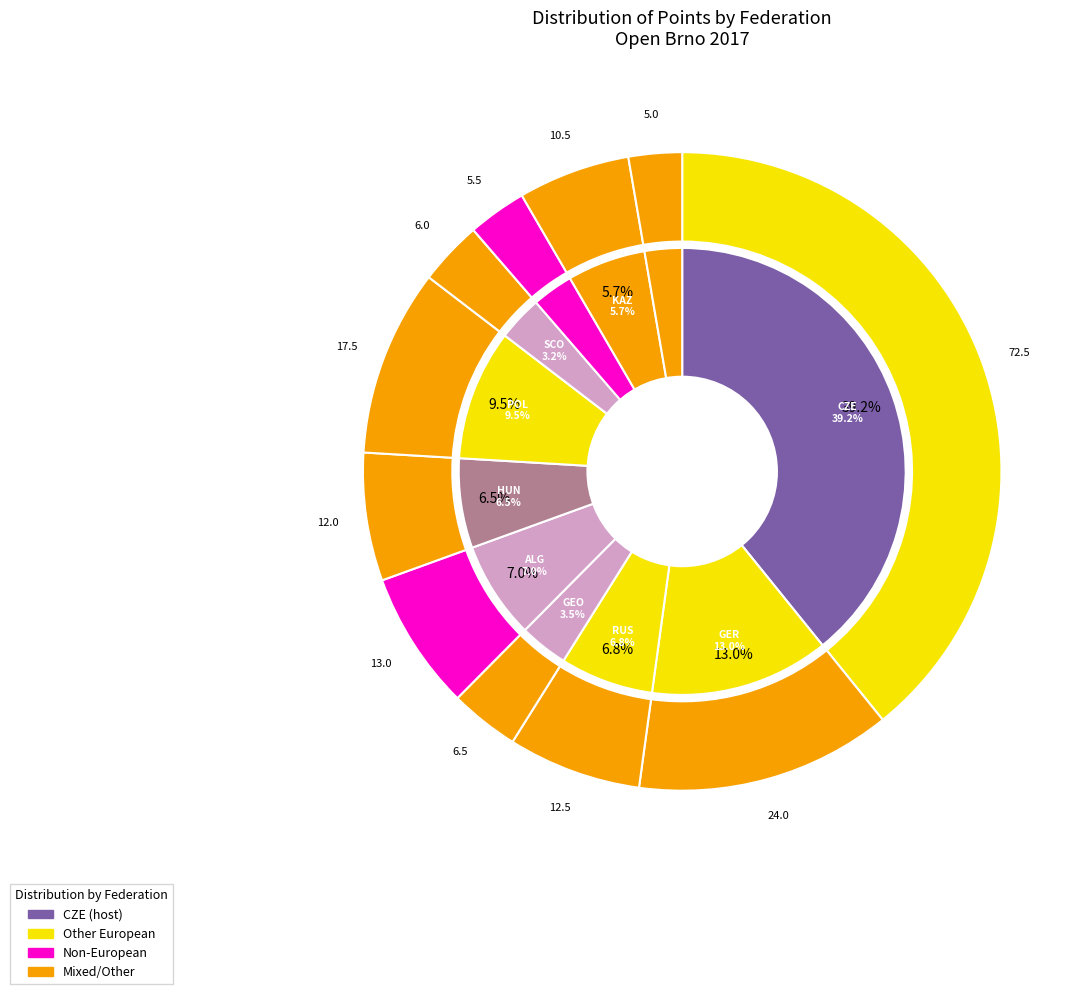

Which slice is the smallest?

AUT